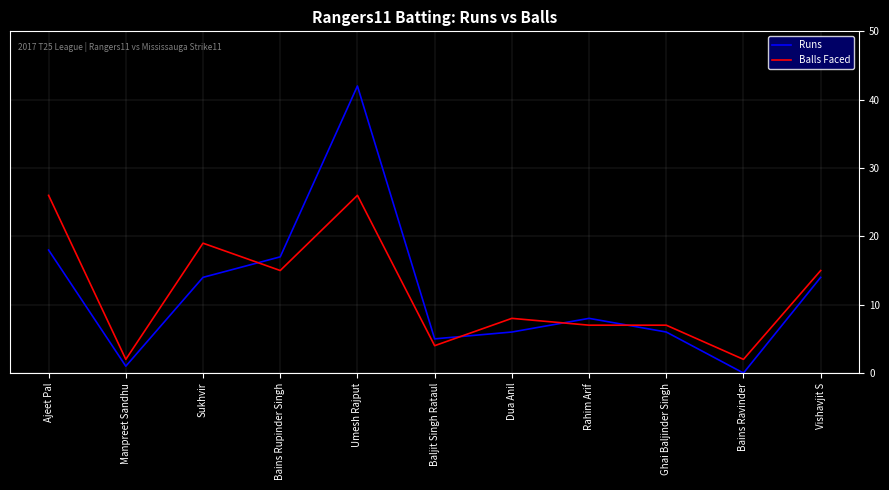

The value of Balls Faced at Bains Rupinder Singh is 6. True or false?

False